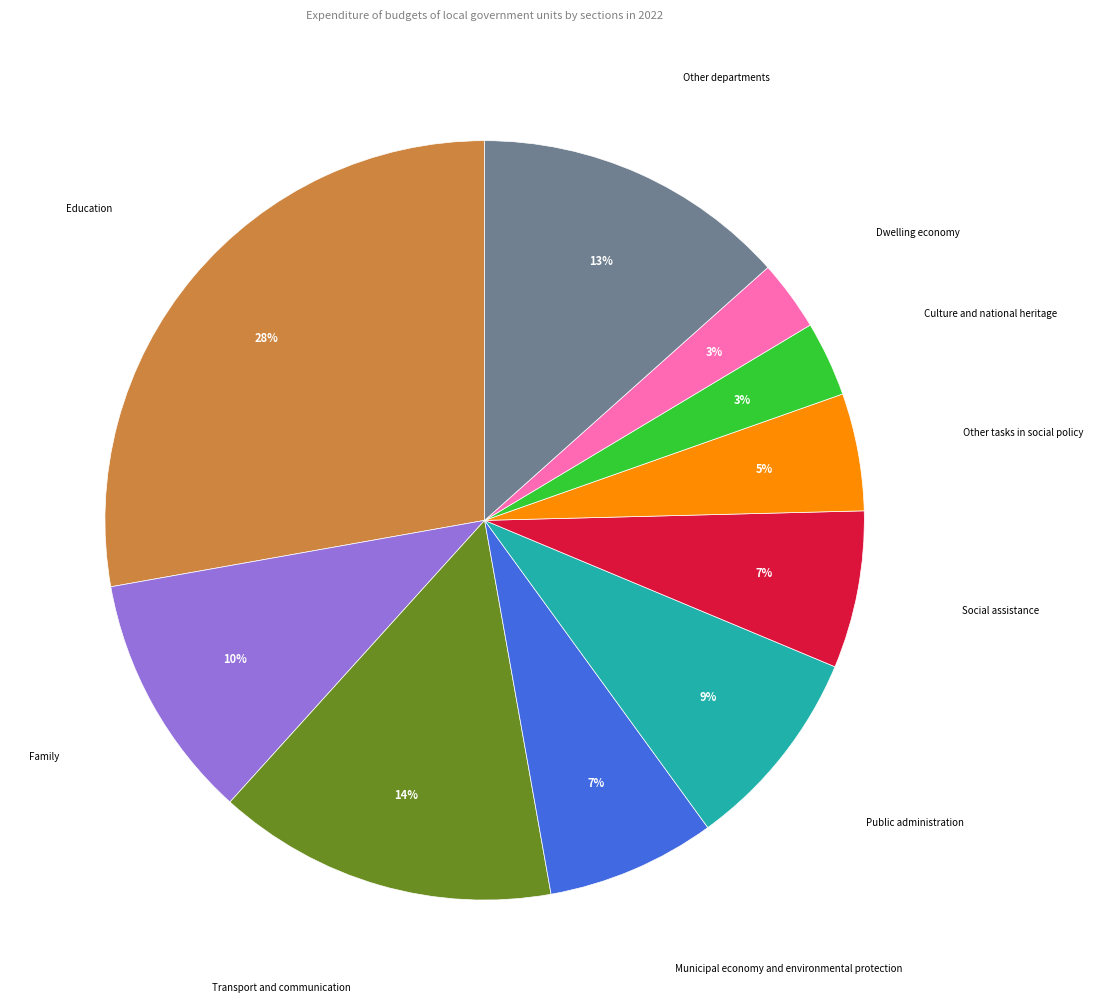

The Public administration slice represents 9% of the pie. True or false?

True